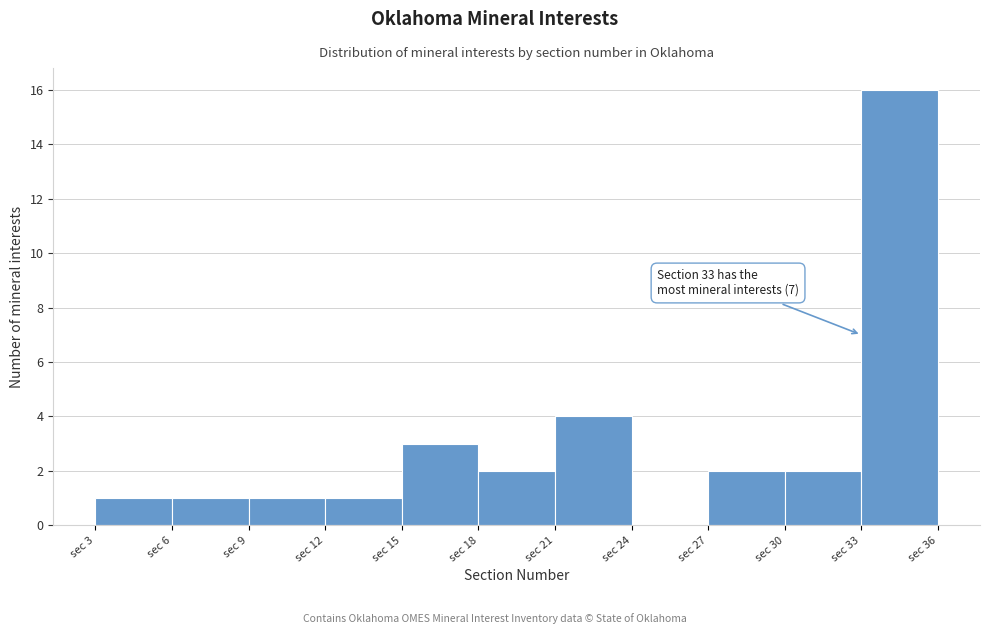

Which range on the x-axis has the tallest bar?

33 to 36